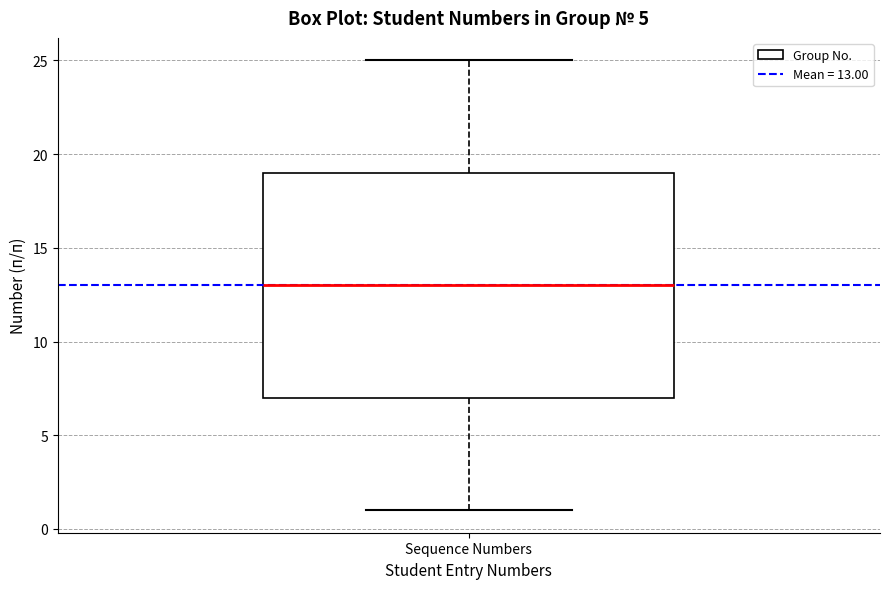

Transcribe this box plot: give where the median line is, the range the box spans, and where the two whiskers end, as read against the y-axis. The values are not printed on the chart, so give them approximately, as read against the axis.

median 13, box 7 to 19, whiskers 1 to 25